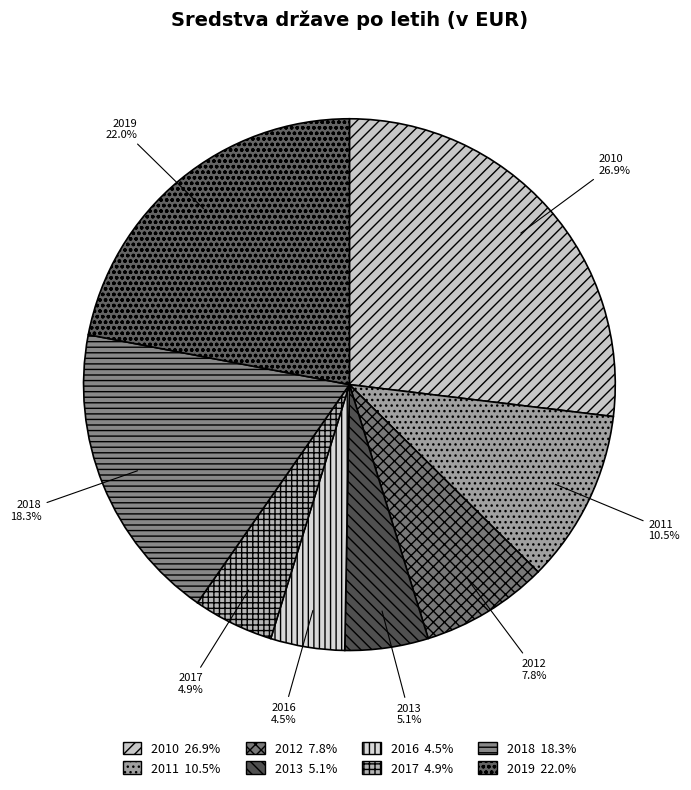

What percentage is the 2012 slice, to the nearest percent?

8%